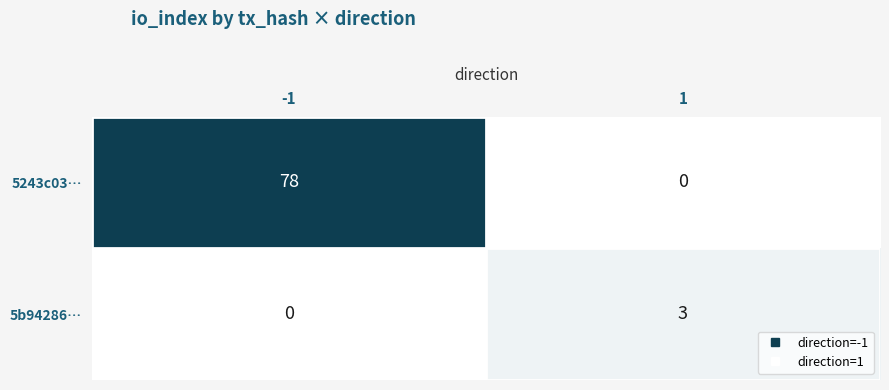

Which series has the largest total across all categories?

5243c03…